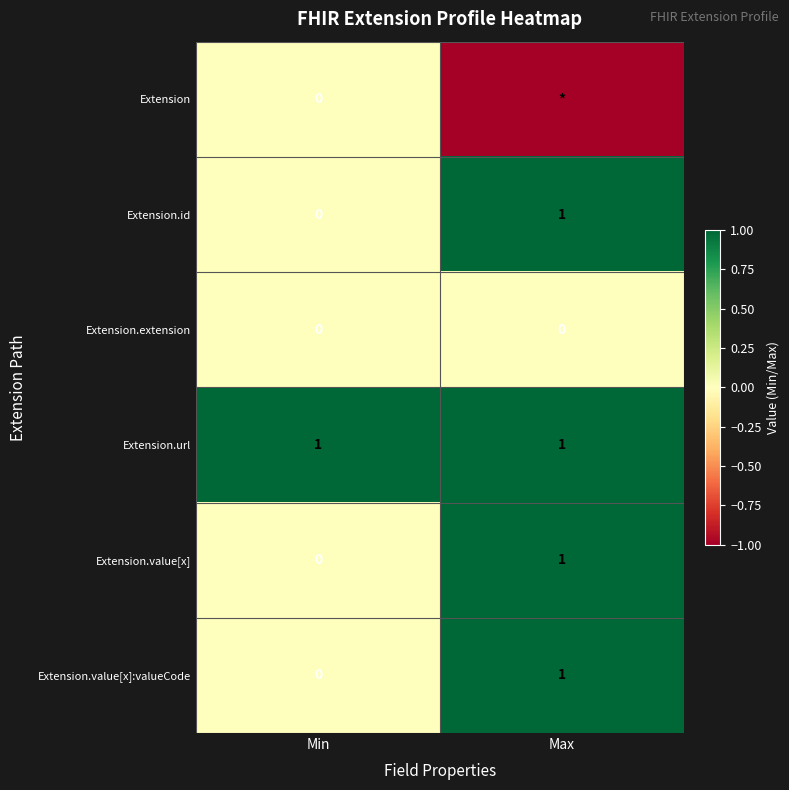

Which category has the highest value in the Extension.value[x]:valueCode series?

Max